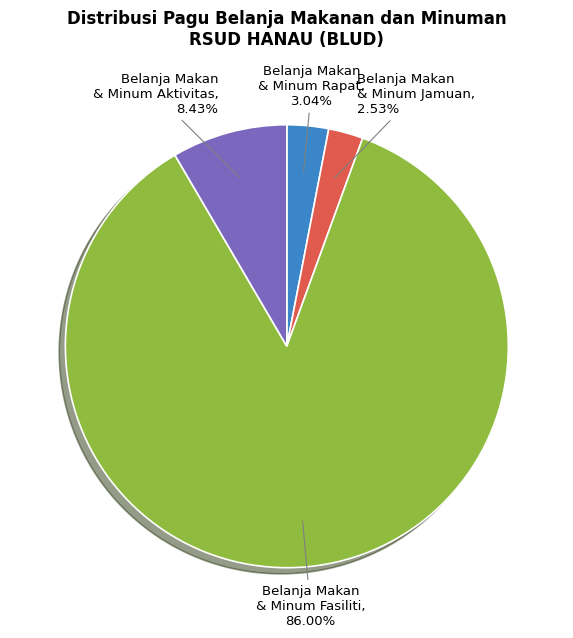

Do Belanja Makan & Minum Fasiliti and Belanja Makan & Minum Rapat together represent more than half of the pie?

Yes